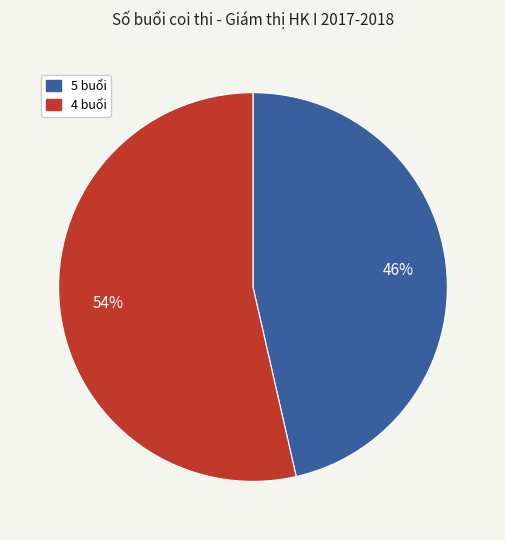

Count the number of slices in the pie.

2